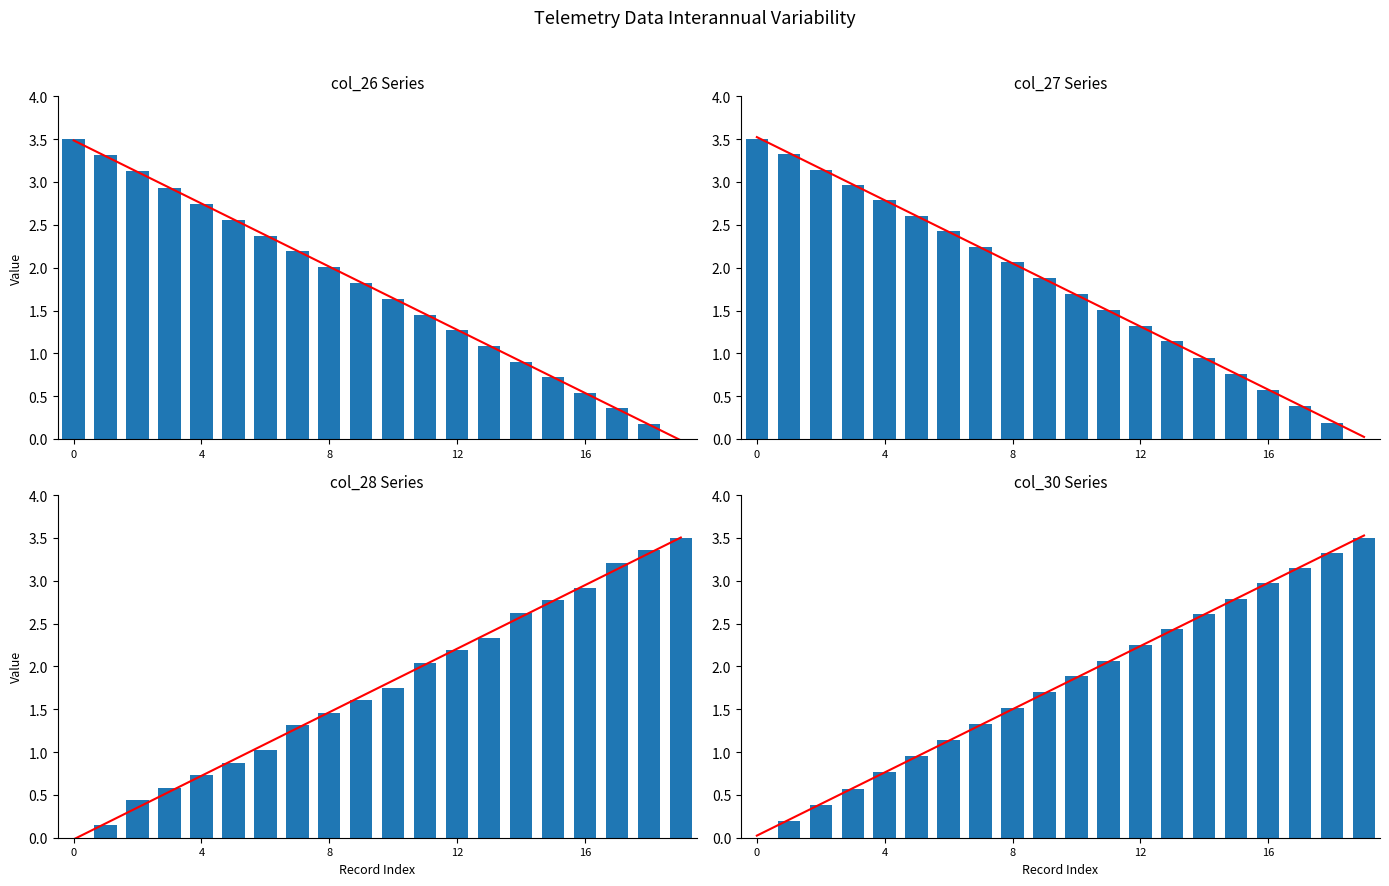

True or false: col_30 has a value of 2.0 at 18.

False